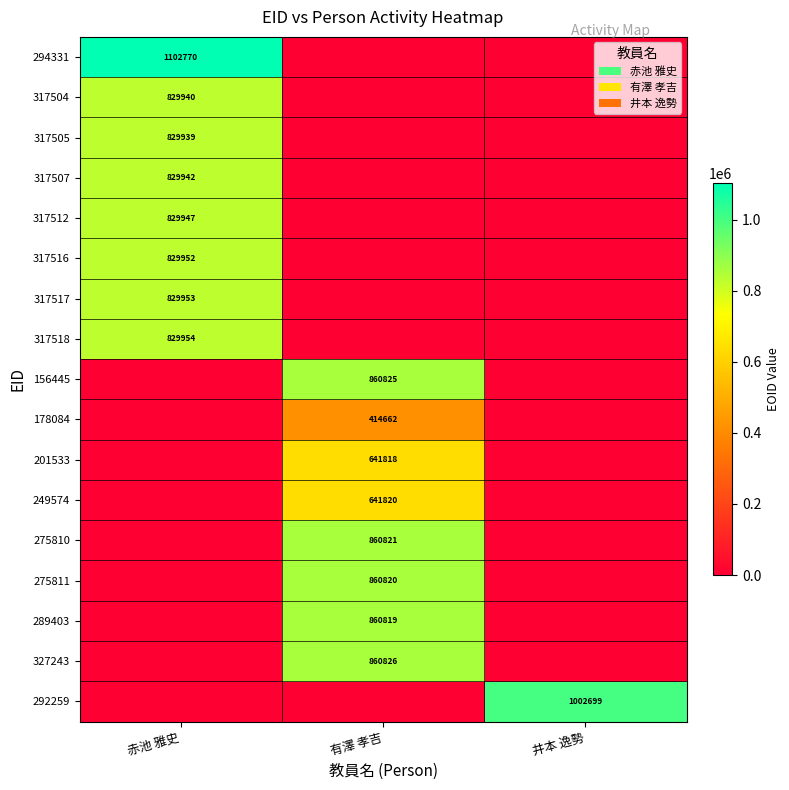

Is it true that 156445 equals 216962 at 有澤 孝吉?

False